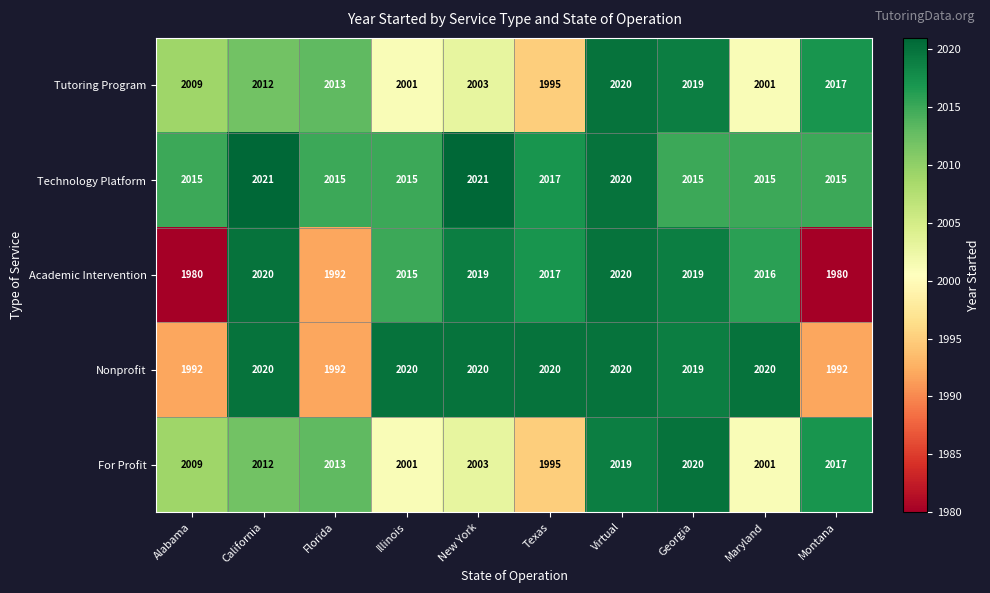

Which series has the largest total across all categories?

Technology Platform